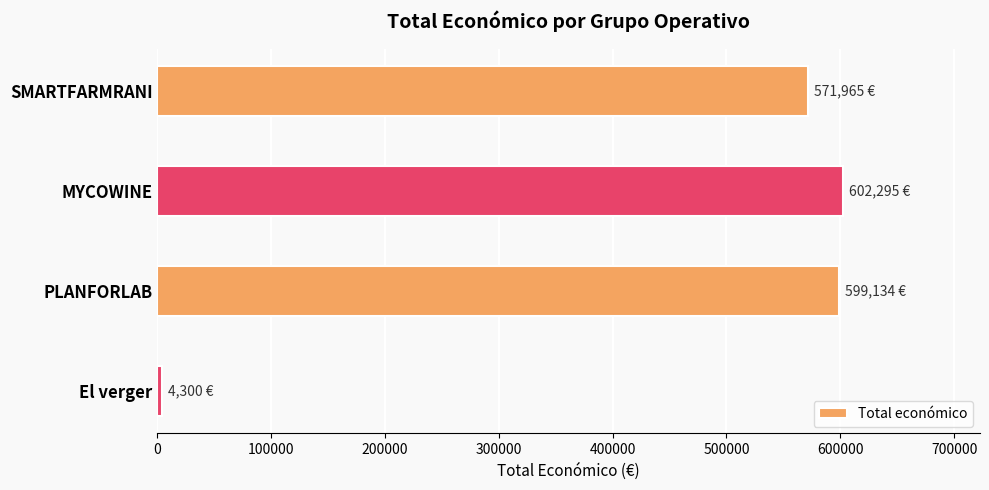

Where is the data nearest to the value 303297?

SMARTFARMRANI